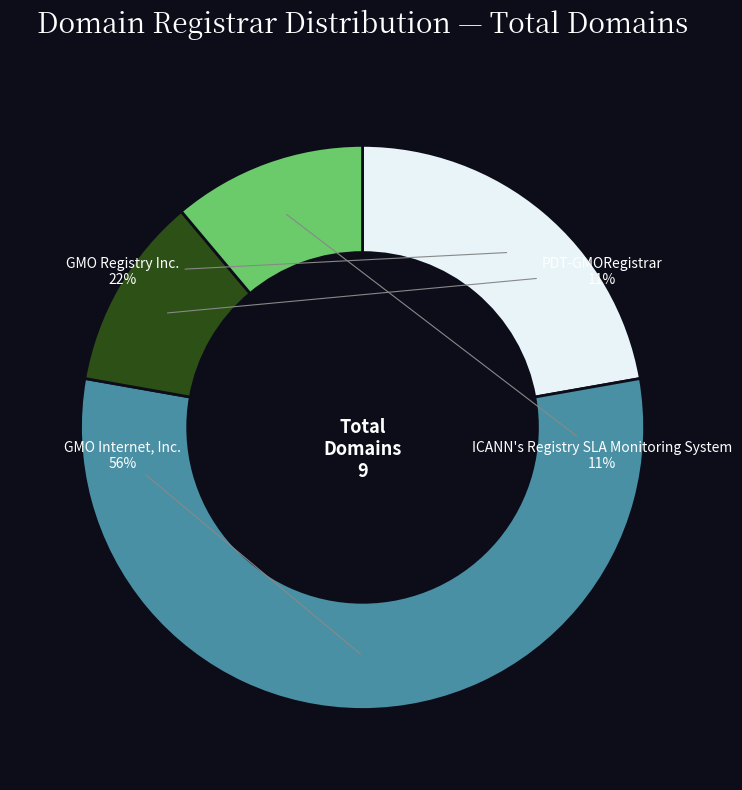

To the nearest percent, what is the difference between the GMO Registry Inc. and ICANN's Registry SLA Monitoring System slice percentages?

11%